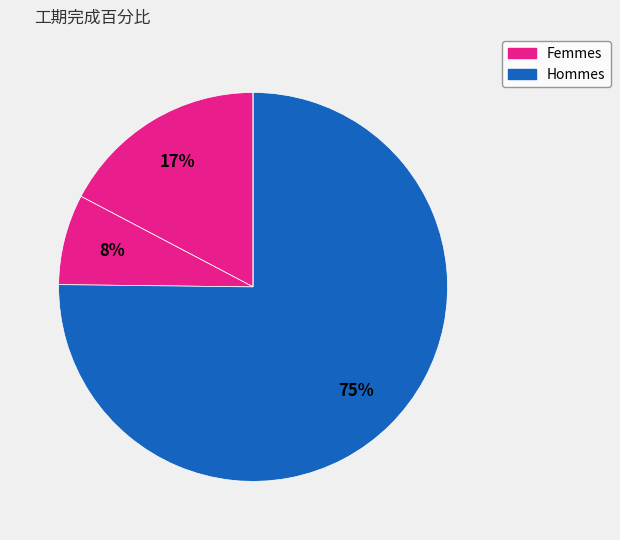

To the nearest percent, what is the average slice percentage?

20%